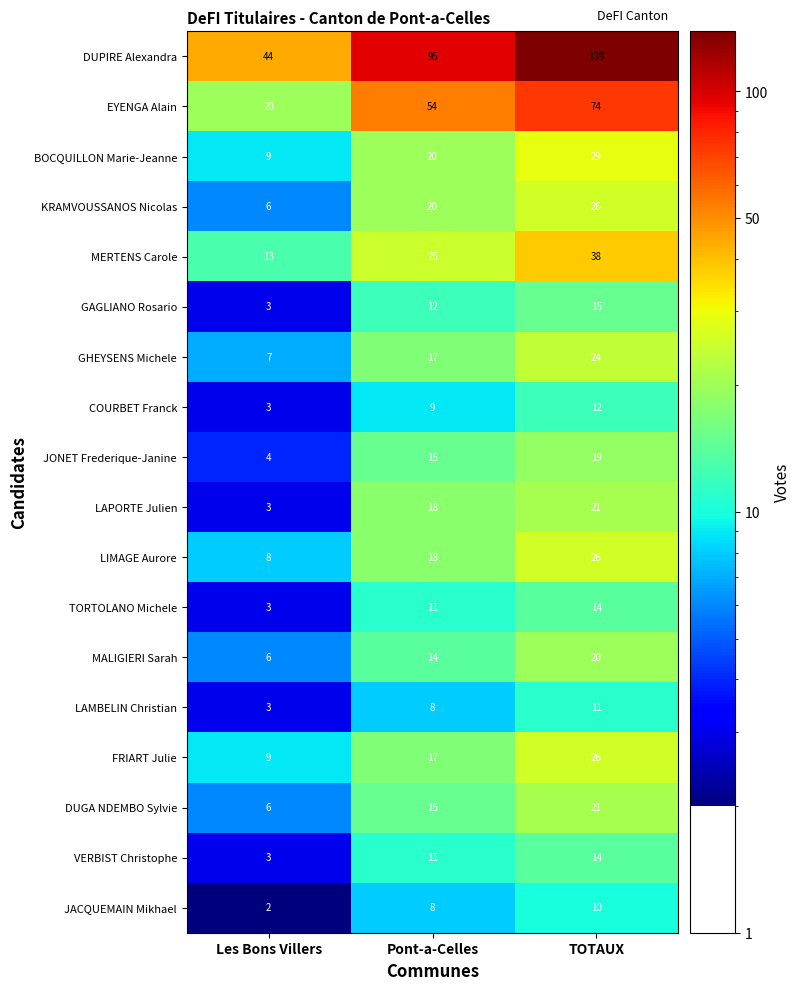

Count the DUPIRE Alexandra values in the range 44 to 139.

3